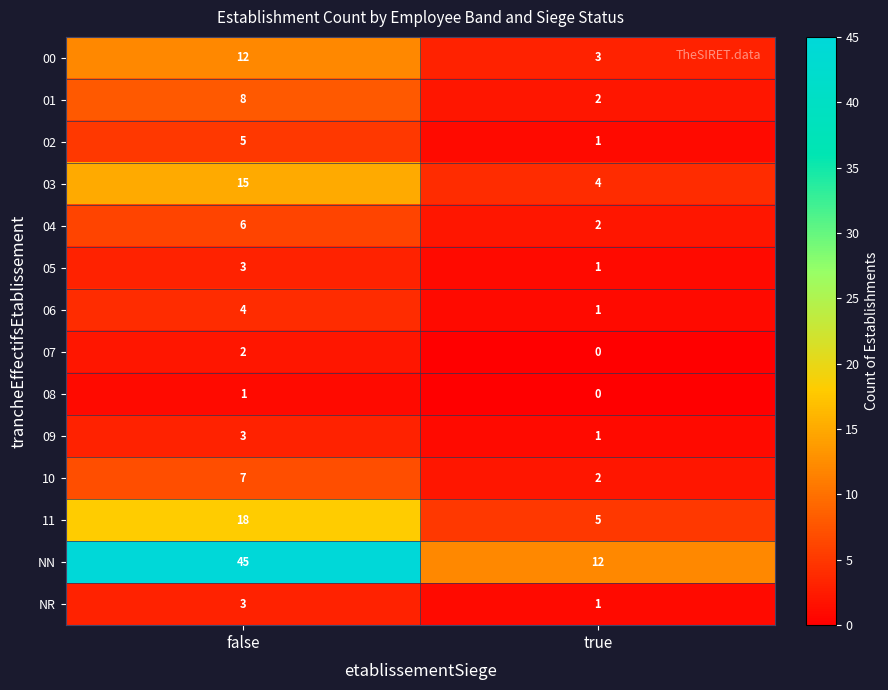

Which series has the largest total across all categories?

NN